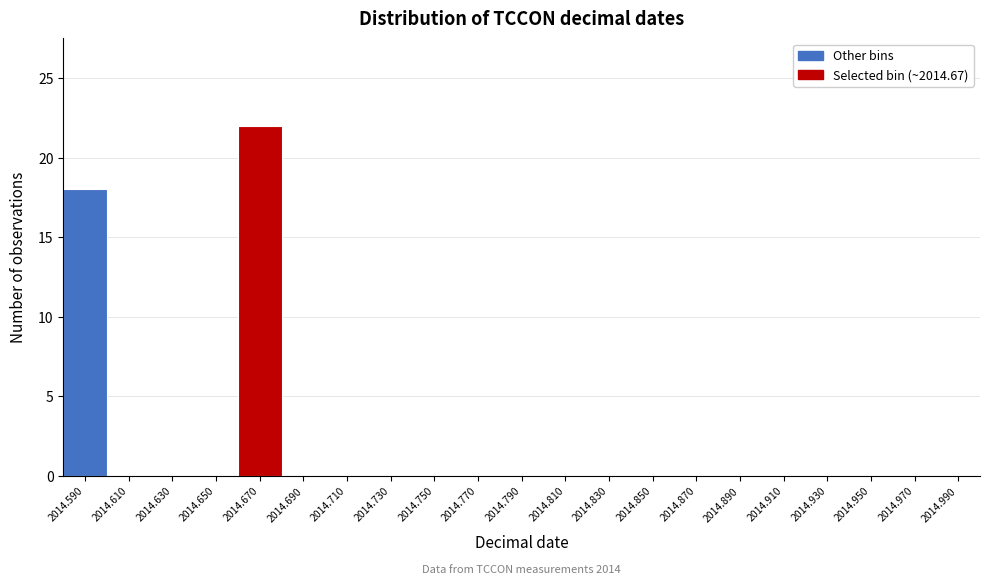

Reading left to right, extract all data points from this chart.

2014.590=18	2014.610=0	2014.630=0	2014.650=0	2014.670=22	2014.690=0	2014.710=0	2014.730=0	2014.750=0	2014.770=0	2014.790=0	2014.810=0	2014.830=0	2014.850=0	2014.870=0	2014.890=0	2014.910=0	2014.930=0	2014.950=0	2014.970=0	2014.990=0